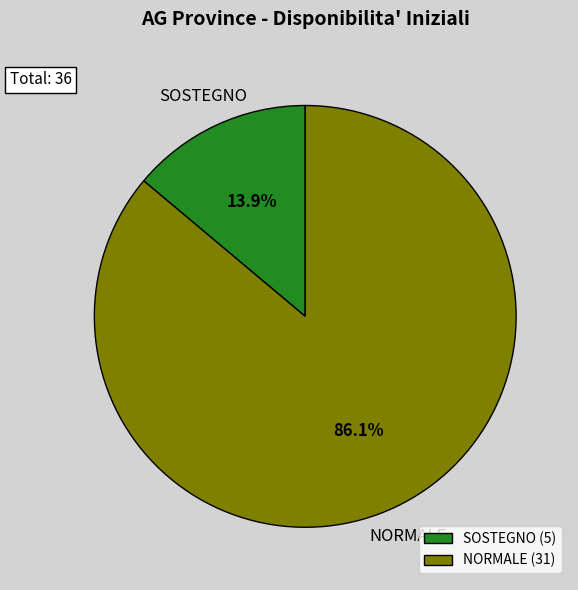

Which category has the smallest portion of the pie?

SOSTEGNO